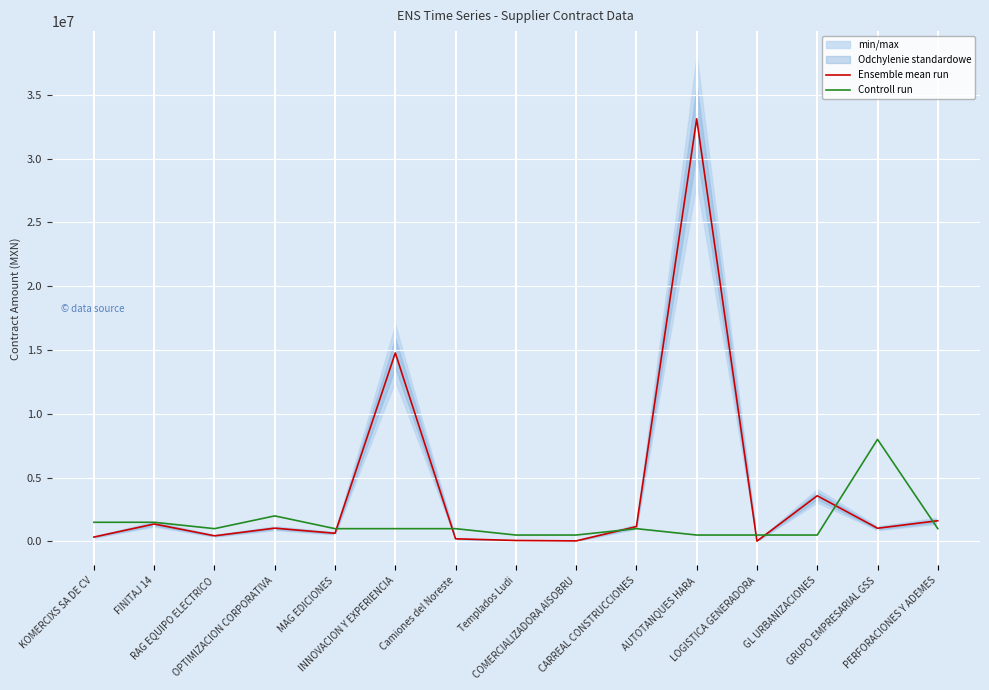

What position from the left is CARREAL CONSTRUCCIONES?

10